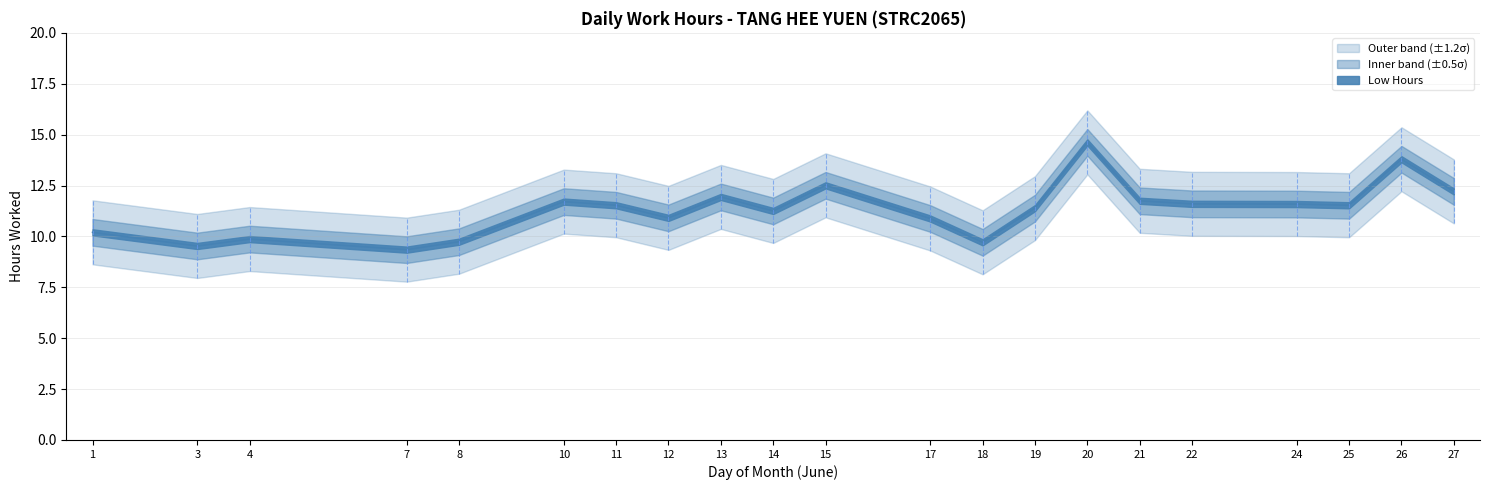

True or false: Low Hours has a value of 9.7 at 8.

True